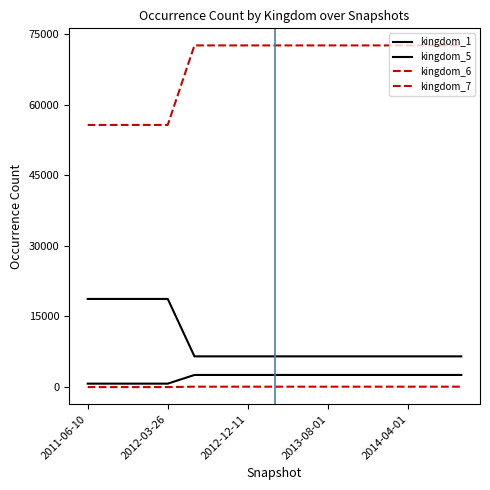

How many lines are shown in the chart?

4